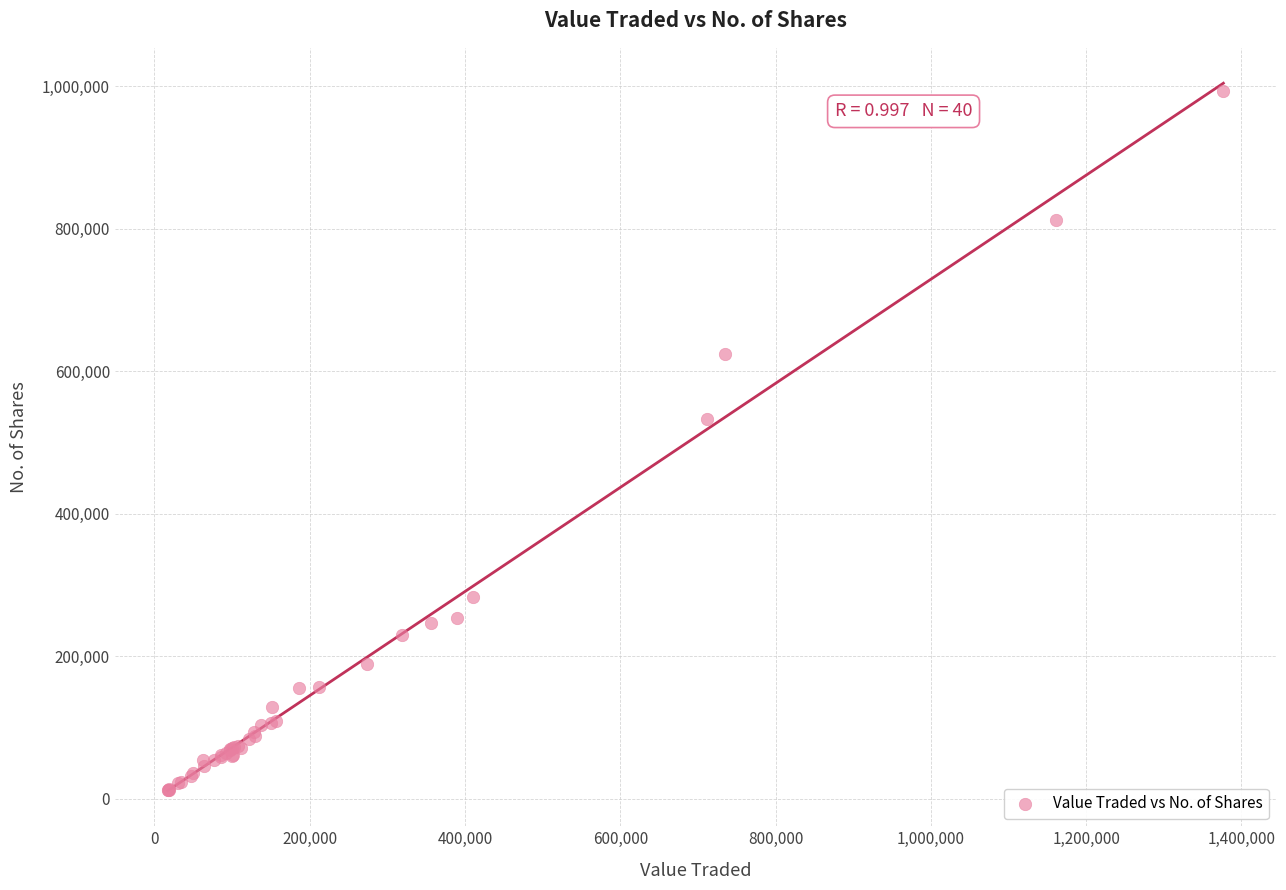

What Y value in the scatter plot is closest to 502285?

533513